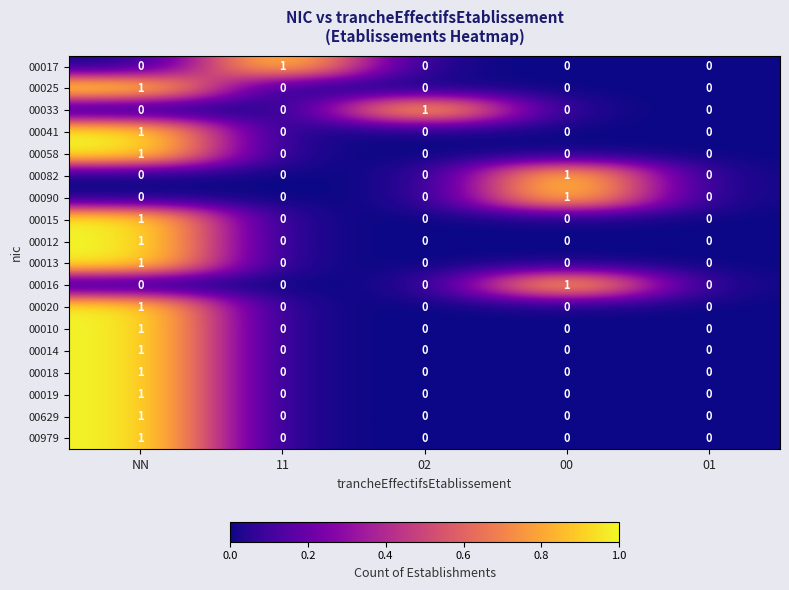

The value of 00010 at 11 is 0. True or false?

True